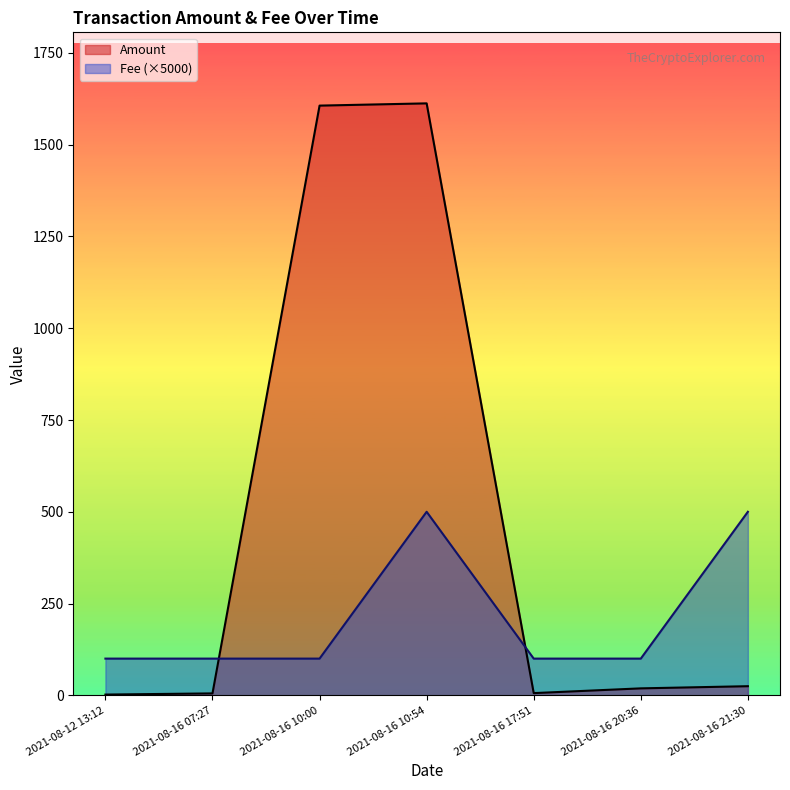

Reading left to right, list all the values displayed in this chart.

Amount: 2.0	5.2	1606.5	1612.6	6.0	18.9	24.8
Fee: 100.0	100.0	100.0	500.0	100.0	100.0	500.0